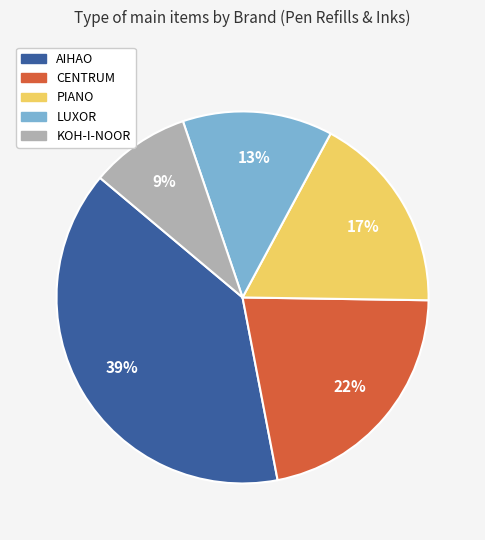

Is the sum of PIANO and KOH-I-NOOR greater than half?

No